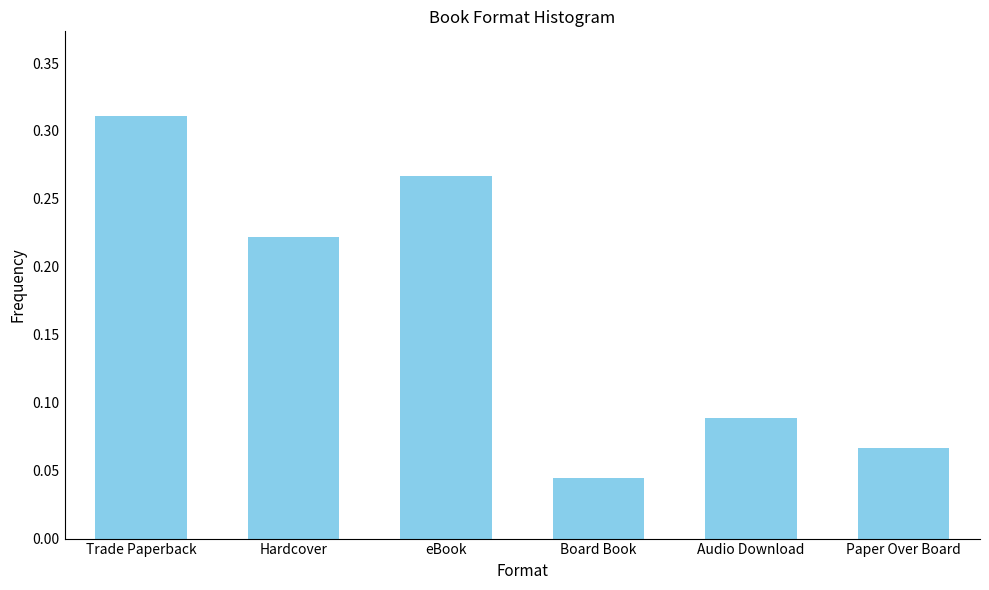

At which category does the chart reach its minimum across all series?

Board Book